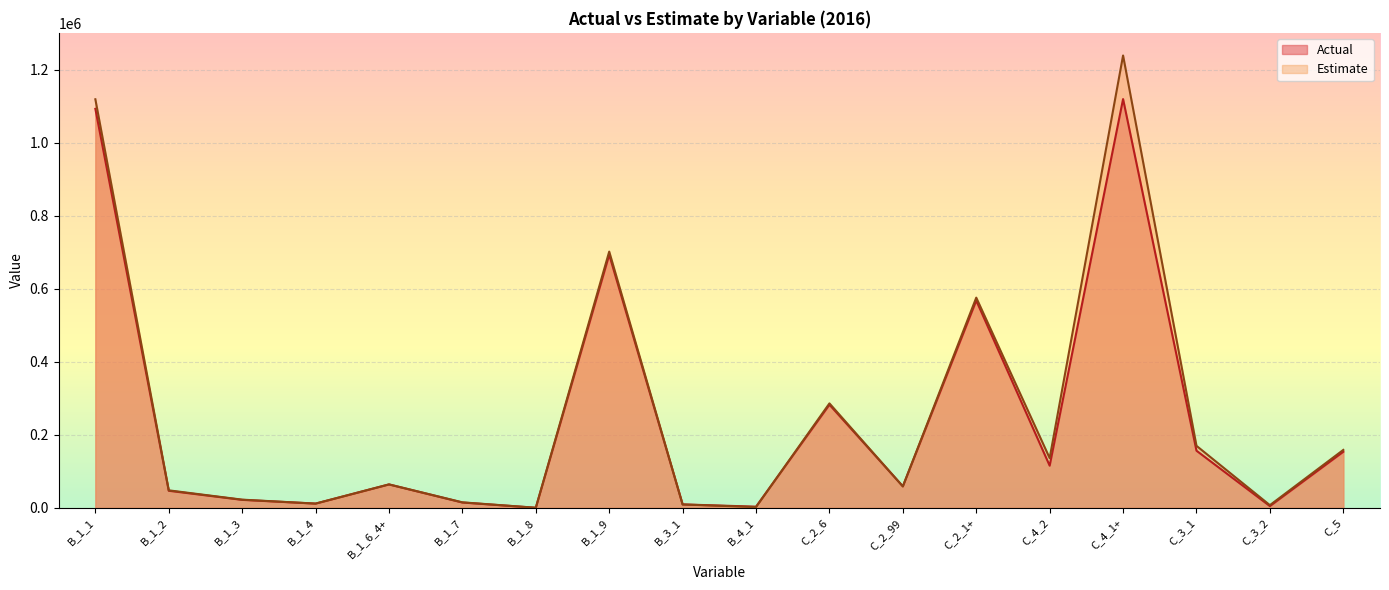

Reading left to right, what are all the values shown in this chart?

Actual: B_1_1=1092593.2	B_1_2=46789.0	B_1_3=21915.3	B_1_4=11630.6	B_1_6_4+=64120.9	B_1_7=14620.1	B_1_8=211.6	B_1_9=693131.0	B_3_1=9446.3	B_4_1=3251.2	C_2_6=282443.0	C_2_99=58984.0	C_2_1+=567594.0	C_4_2=115466.0	C_4_1+=1119394.0	C_3_1=156496.0	C_3_2=4799.0	C_5=153566.5
Estimate: B_1_1=1118798.8	B_1_2=47944.6	B_1_3=22470.1	B_1_4=11661.6	B_1_6_4+=64245.0	B_1_7=15093.0	B_1_8=294.4	B_1_9=701704.8	B_3_1=9252.6	B_4_1=2135.9	C_2_6=286071.6	C_2_99=58683.0	C_2_1+=575640.0	C_4_2=136228.5	C_4_1+=1238750.5	C_3_1=169860.1	C_3_2=7420.3	C_5=158669.1